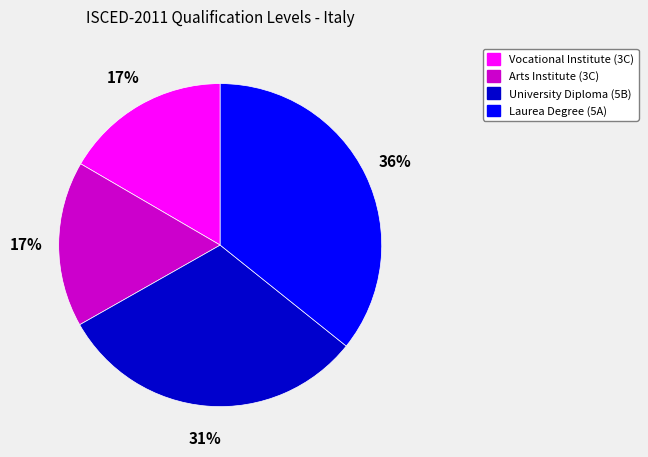

To the nearest percent, what percentage of the pie is Arts Institute (3C)?

17%